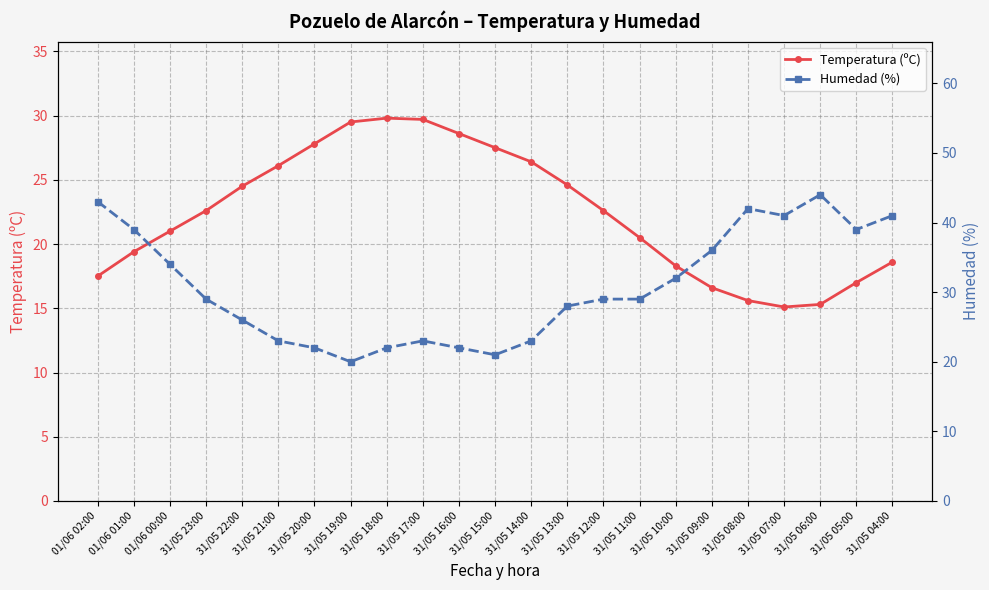

The Humedad (%) series shows 20.0 at 31/05 19:00. True or false?

True